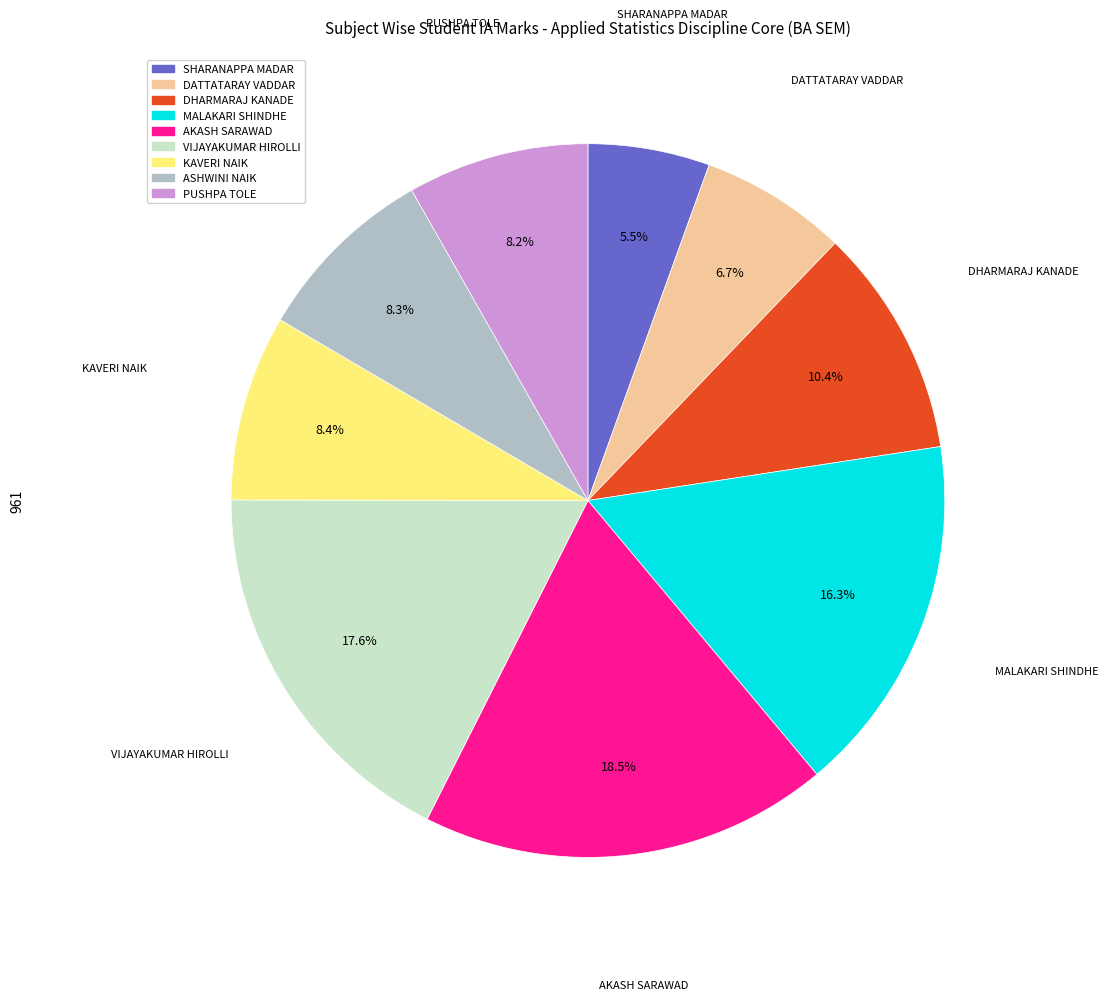

How much of the chart is everything except ASHWINI NAIK?

91.7%